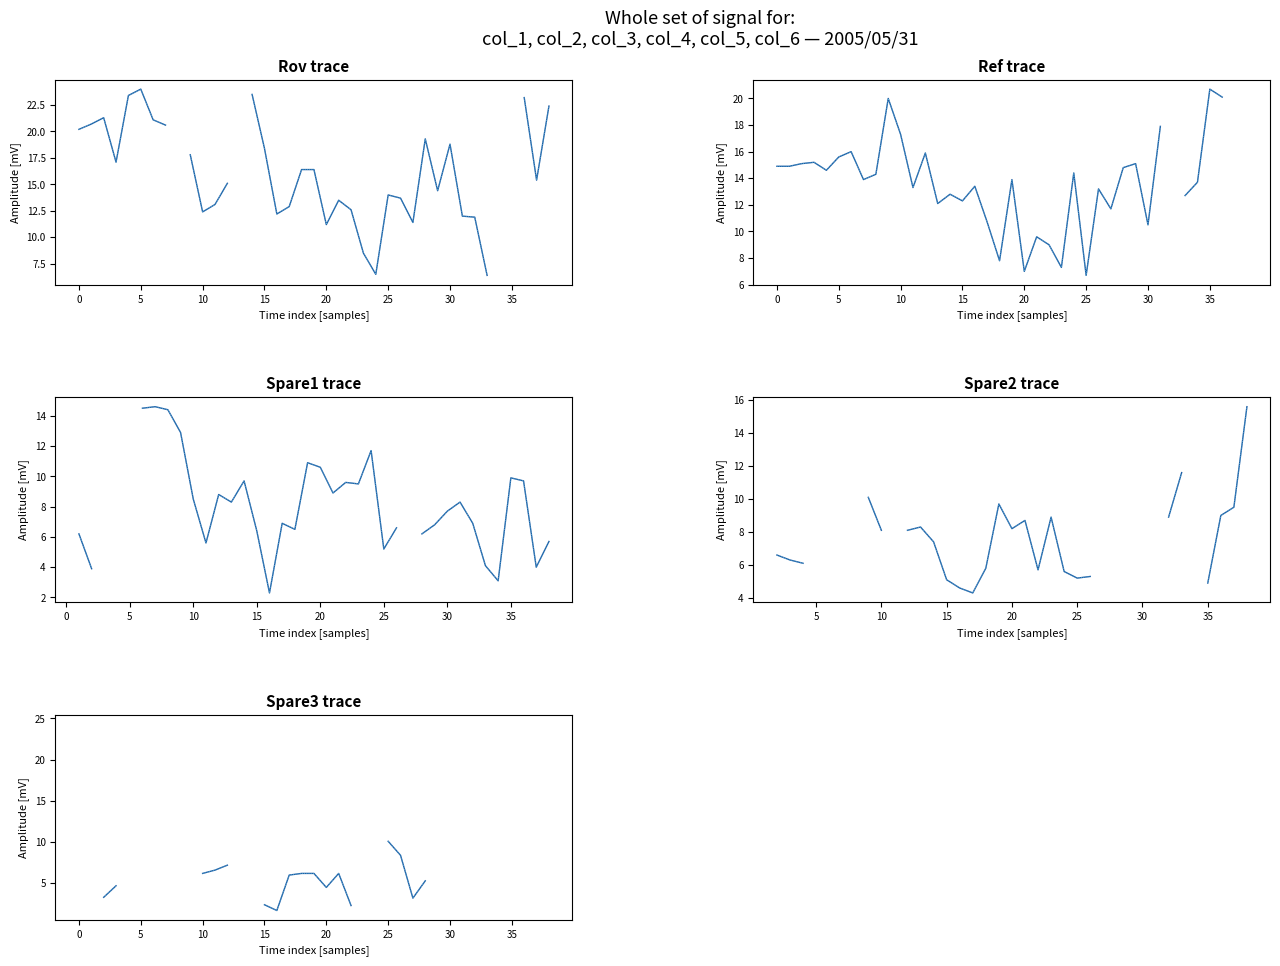

Which label corresponds to the smallest value in the chart?

16